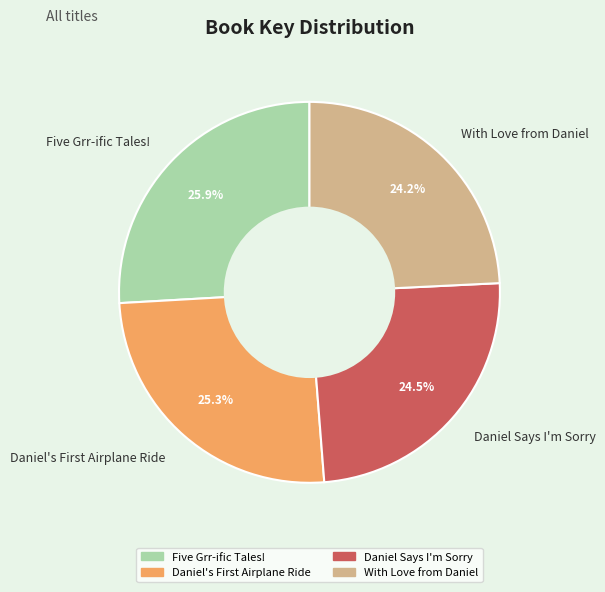

How many segments does this pie chart have?

4